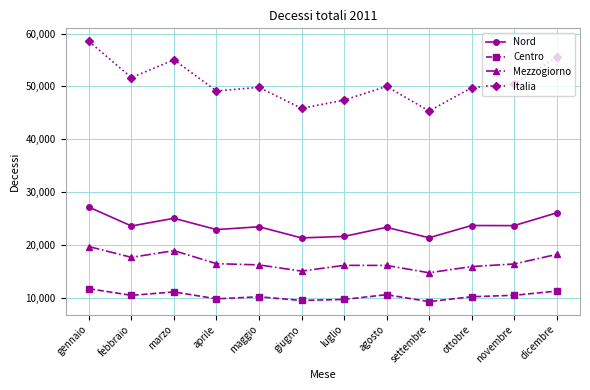

What position from the left is marzo?

3